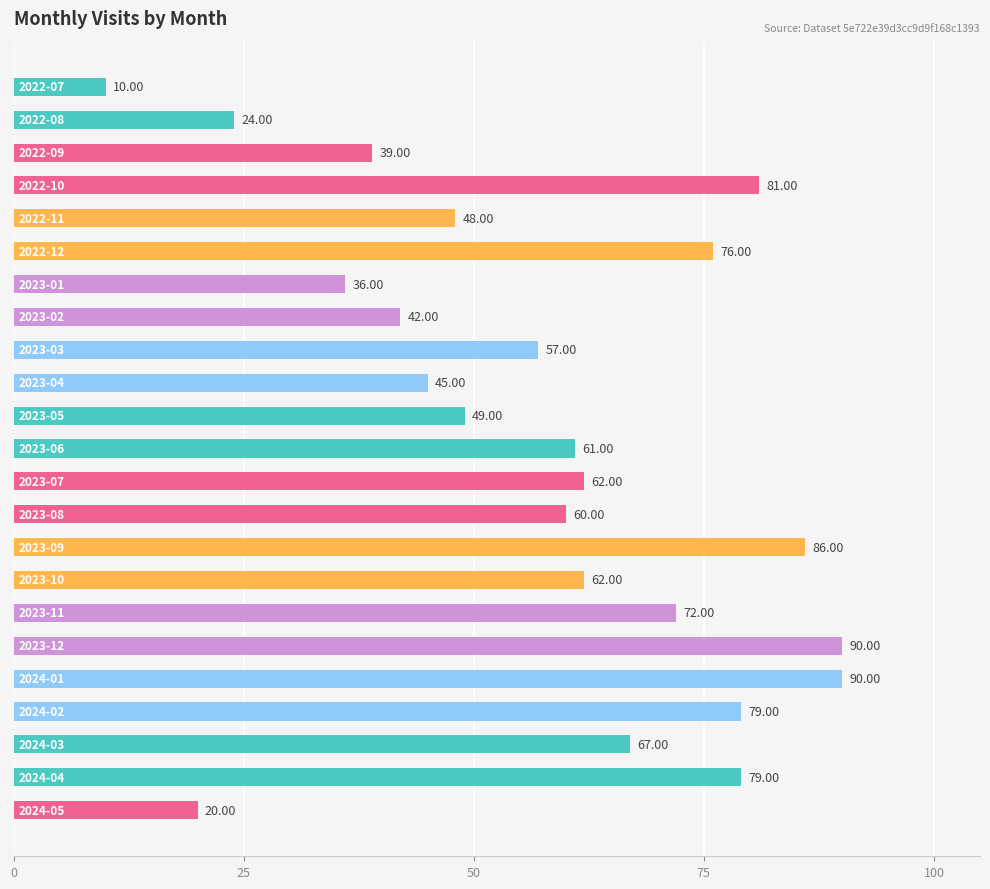

What is the difference between the maximum and minimum values?

80